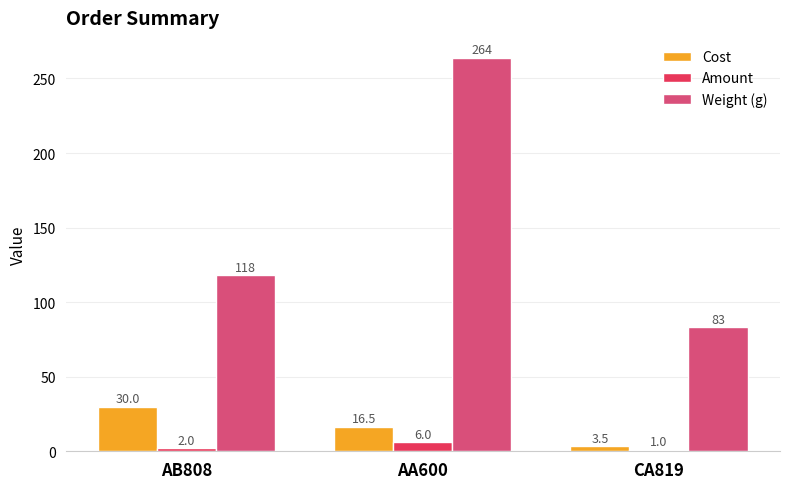

What is the average value of the Weight (g) series?

155.0